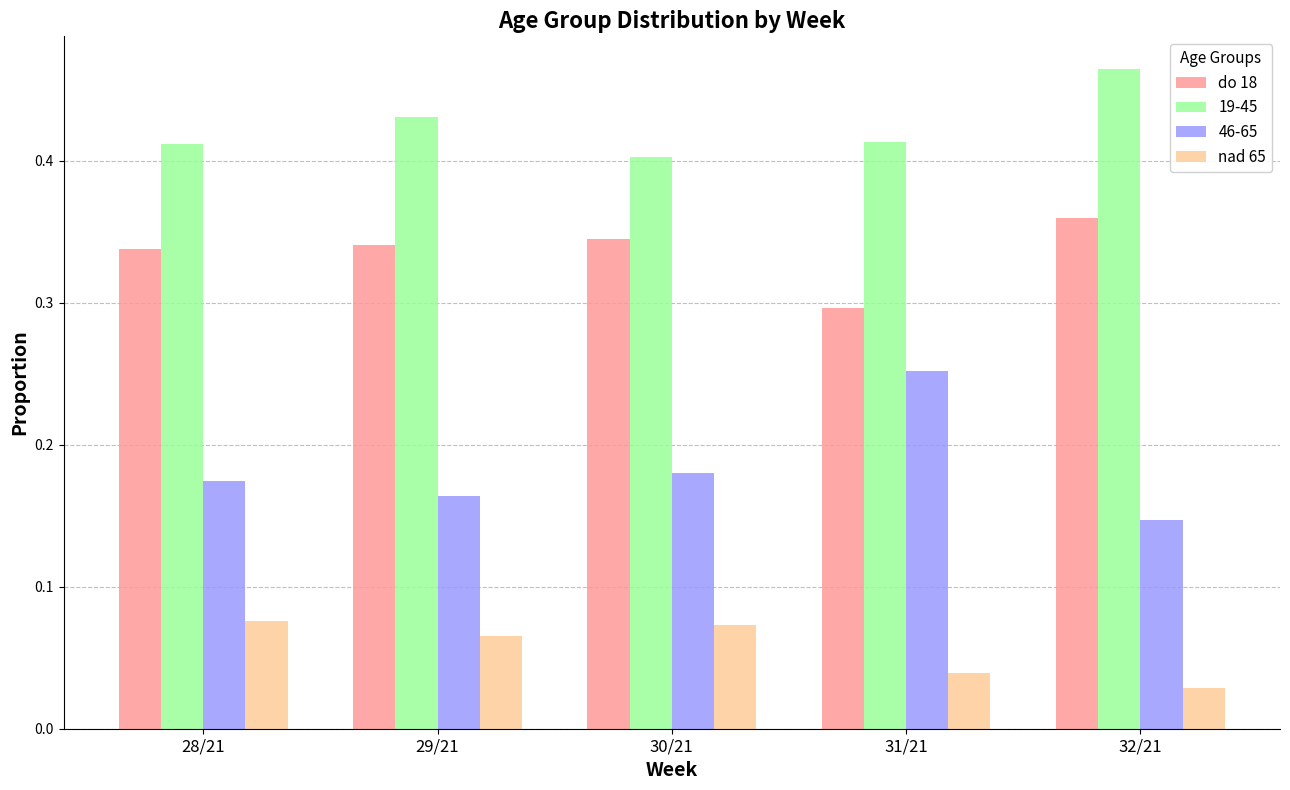

Count the 46-65 values in the range 0 to 1.

5